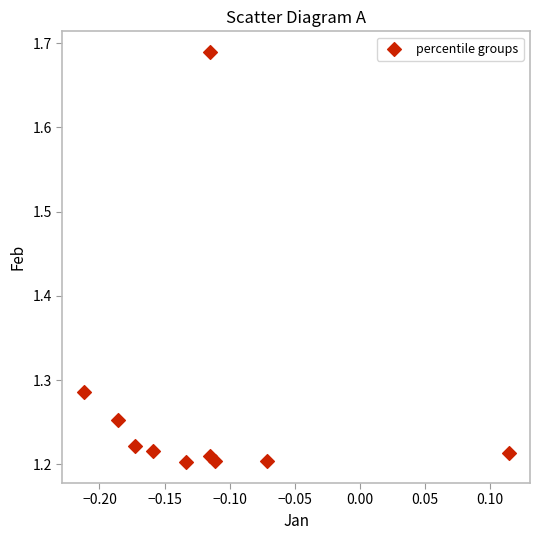

What is the range of Y values (max minus min)?

0.5